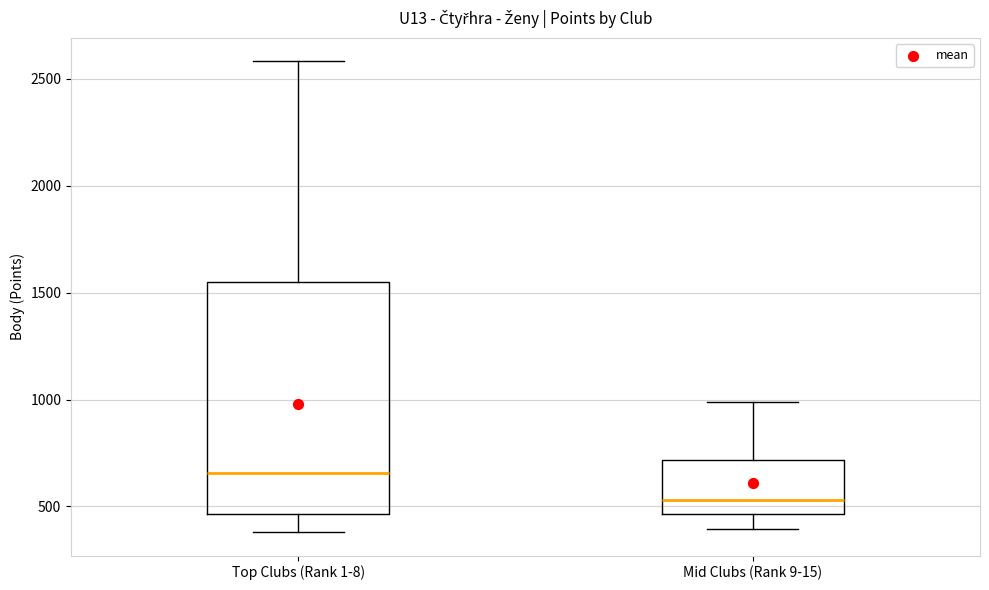

Reading left to right, transcribe this box plot: for each box, give where its median line is, the range the box spans, and where its two whiskers end, as read against the y-axis. The values are not printed on the chart, so give them approximately, as read against the axis.

Top Clubs (Rank 1-8): median 650, box 450 to 1550, whiskers 400 to 2600
Mid Clubs (Rank 9-15): median 550, box 450 to 700, whiskers 400 to 1000